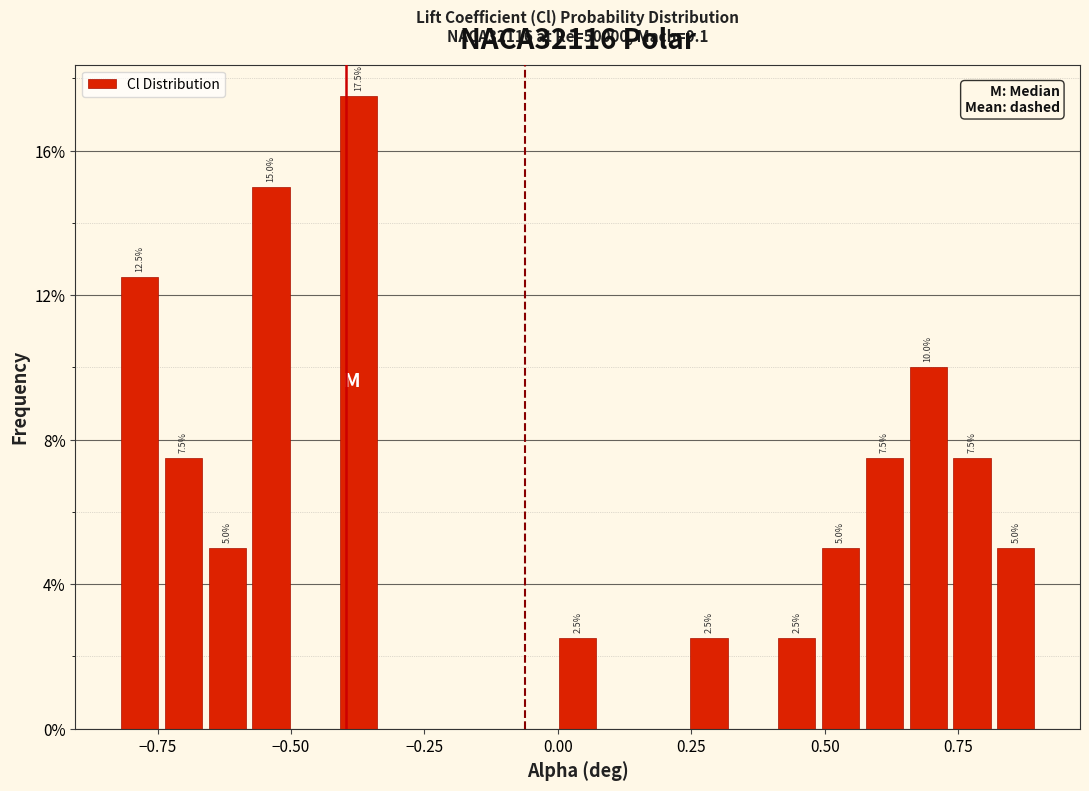

Around what value on the x-axis is the tallest bar? Give the approximate position of its centre, as read against the axis.

-0.35